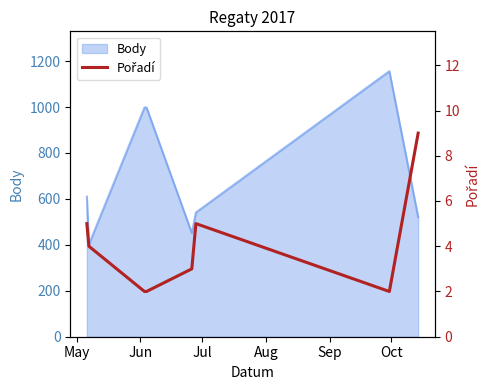

What is the highest value of the Body series?

1156